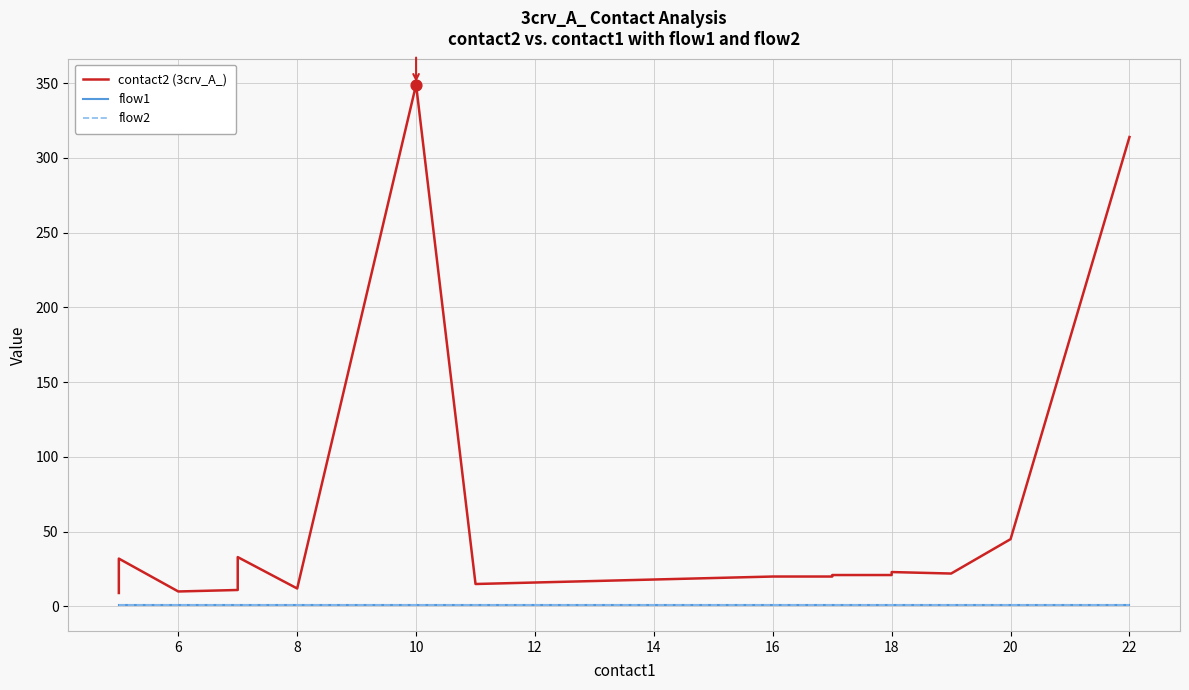

At how many categories does at least one series exceed 306?

2